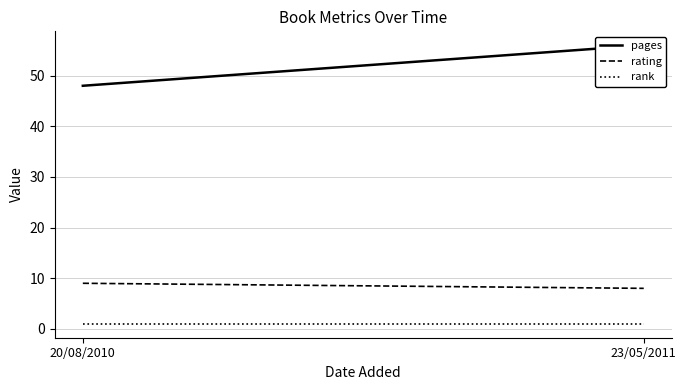

Which category has the highest value in the rank series?

20/08/2010